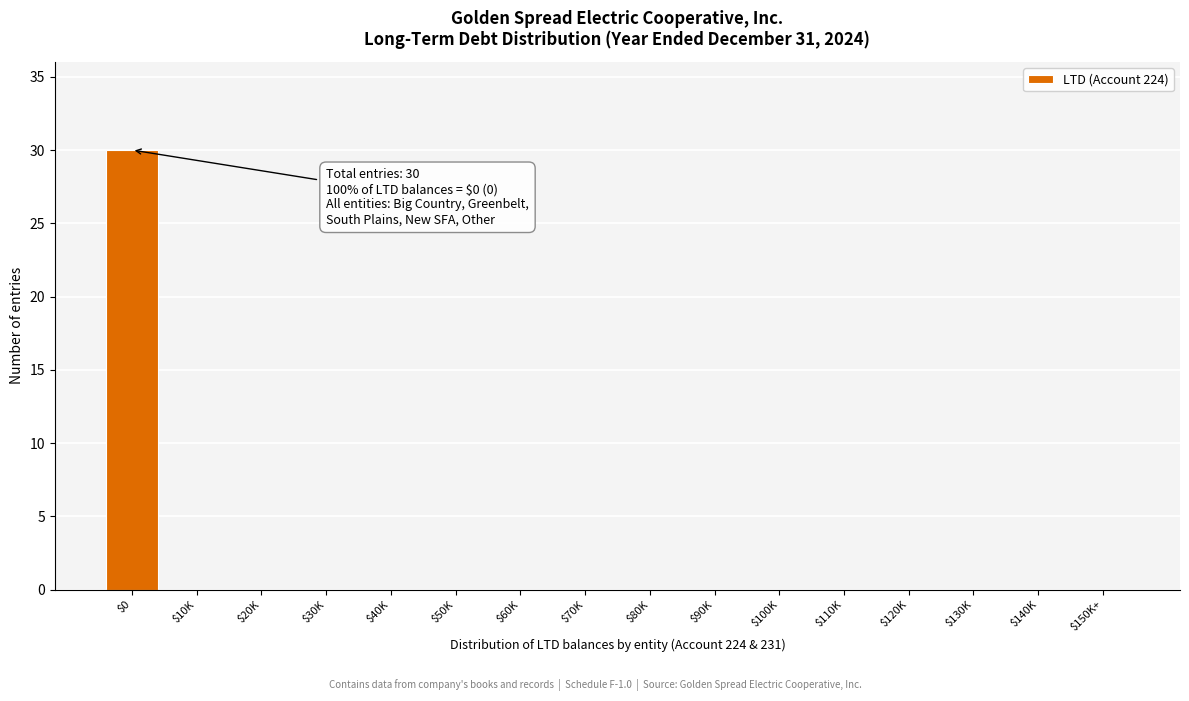

Which label corresponds to the largest value in the chart?

$0